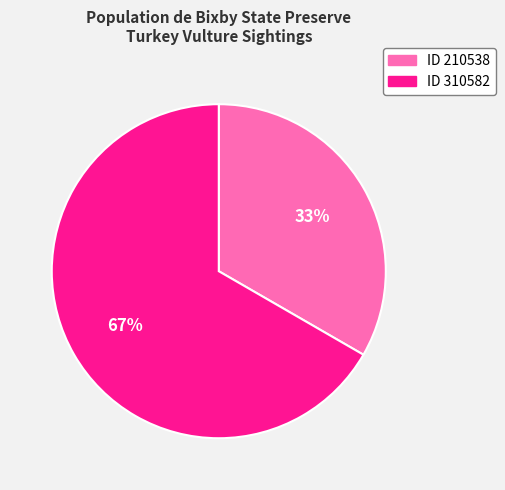

Is there any slice that represents more than half of the pie?

Yes